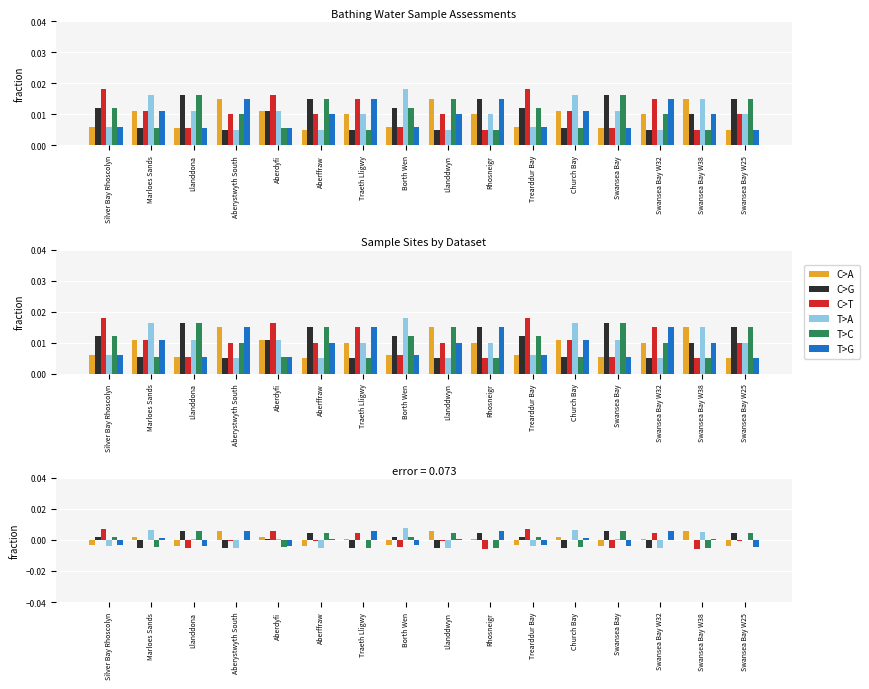

What are all the series names shown in the legend?

C>A, C>G, C>T, T>A, T>C, T>G